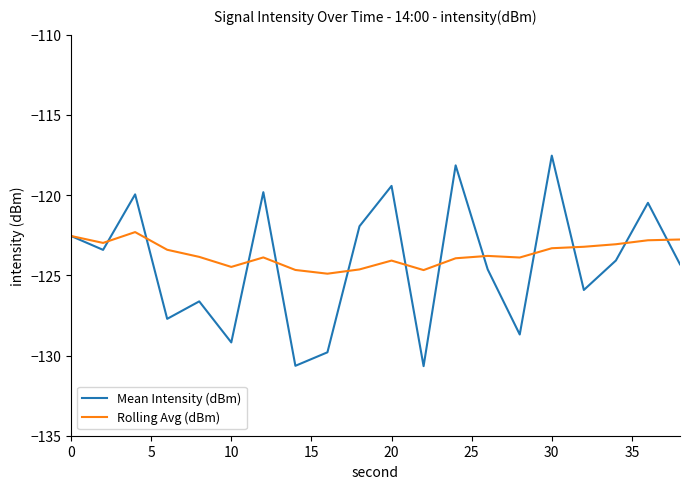

True or false: Mean Intensity (dBm) has more than 1 interior local peaks.

True